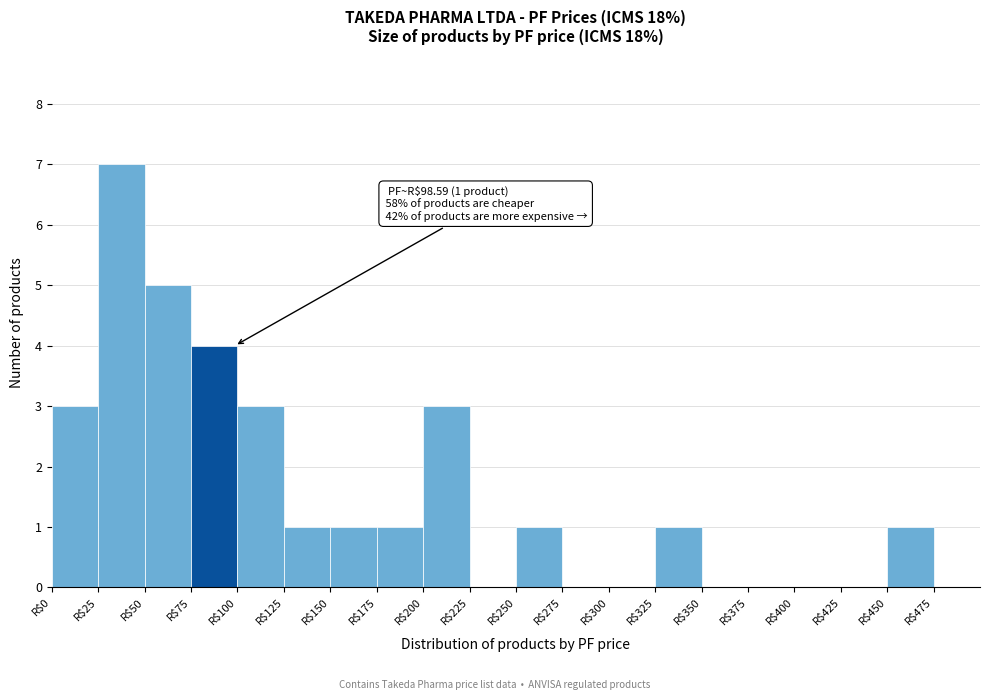

Which range on the x-axis has the tallest bar?

25 to 50